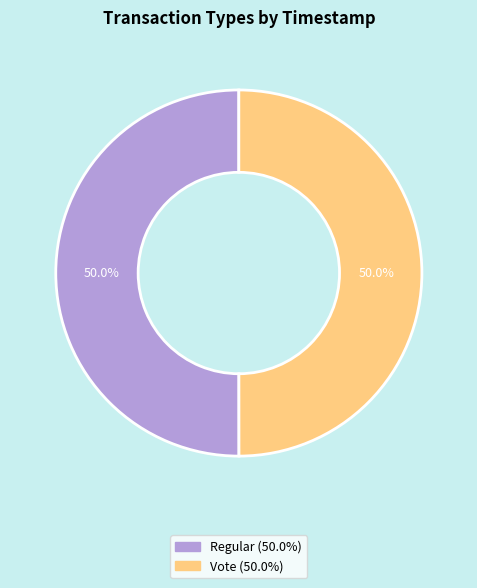

How much of the chart is everything except Regular?

50.0%